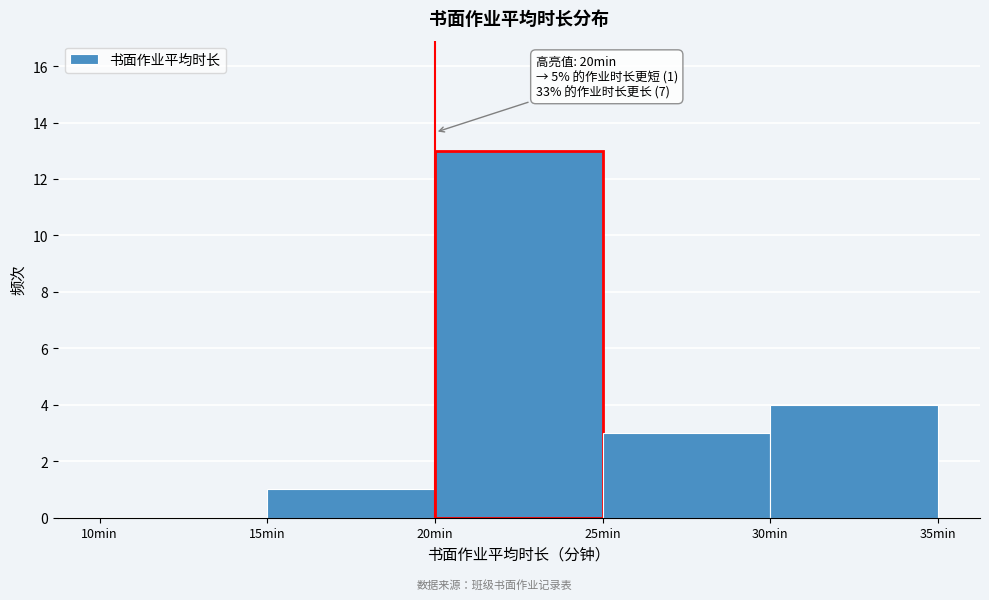

Which range on the x-axis has the tallest bar?

20 to 25